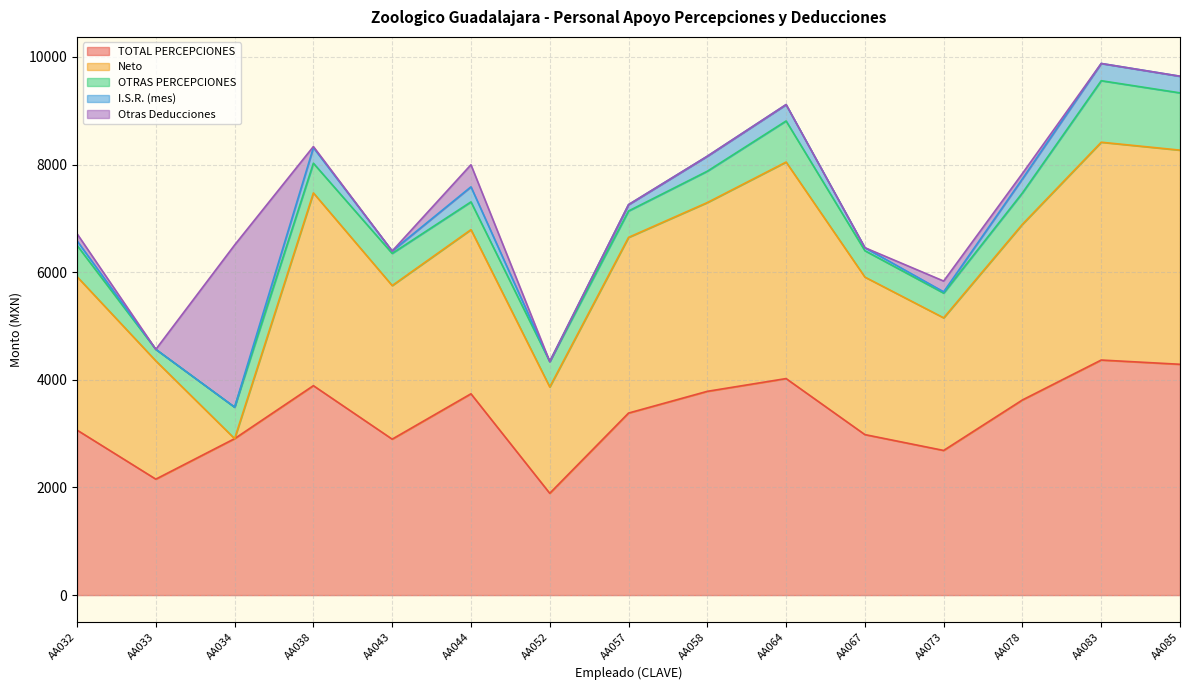

Which series has the widest spread of values?

Neto